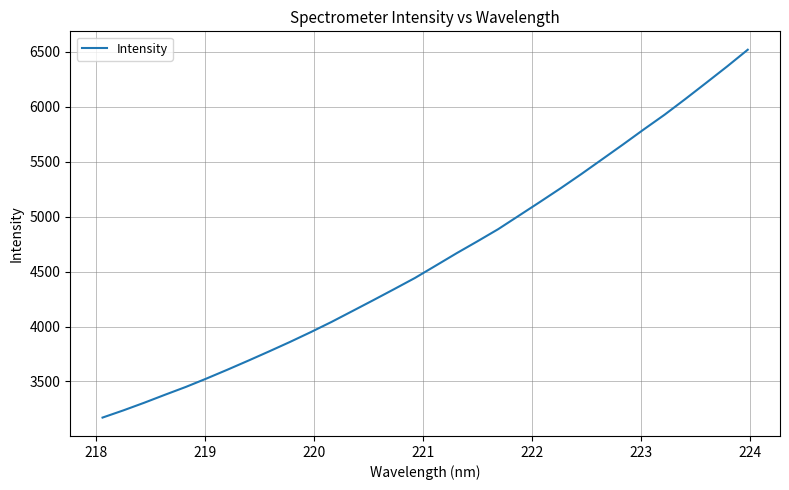

What is the greatest value displayed?

6518.8